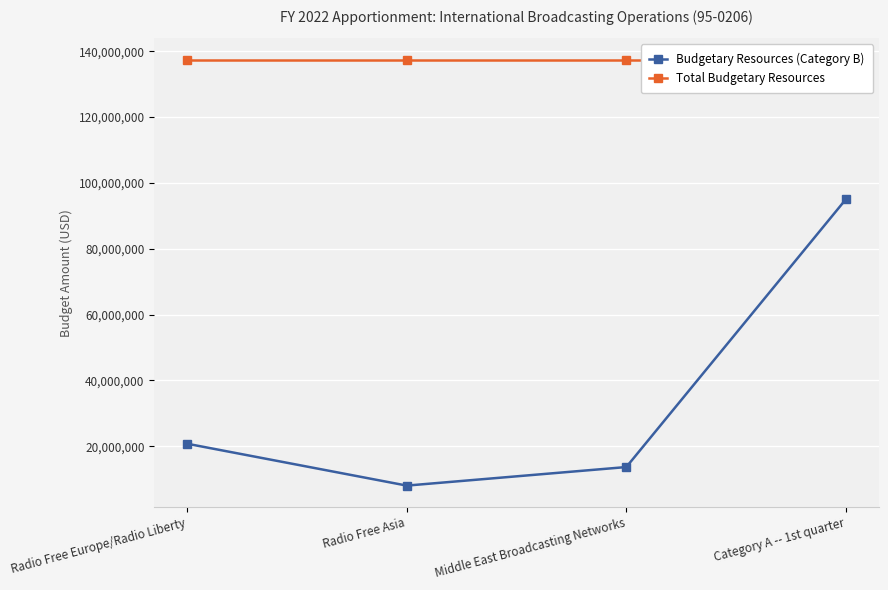

What is the sum of the Total Budgetary Resources values at Middle East Broadcasting Networks and Radio Free Europe/Radio Liberty?

274850722